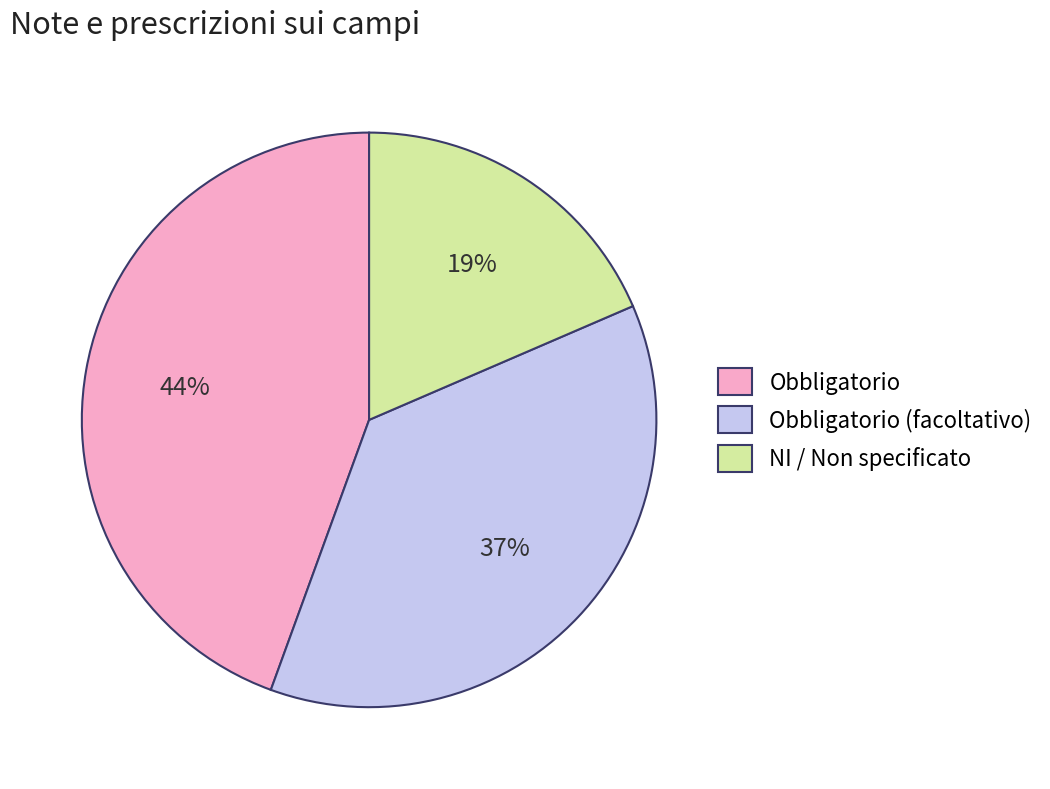

How many slices are in this pie chart?

3